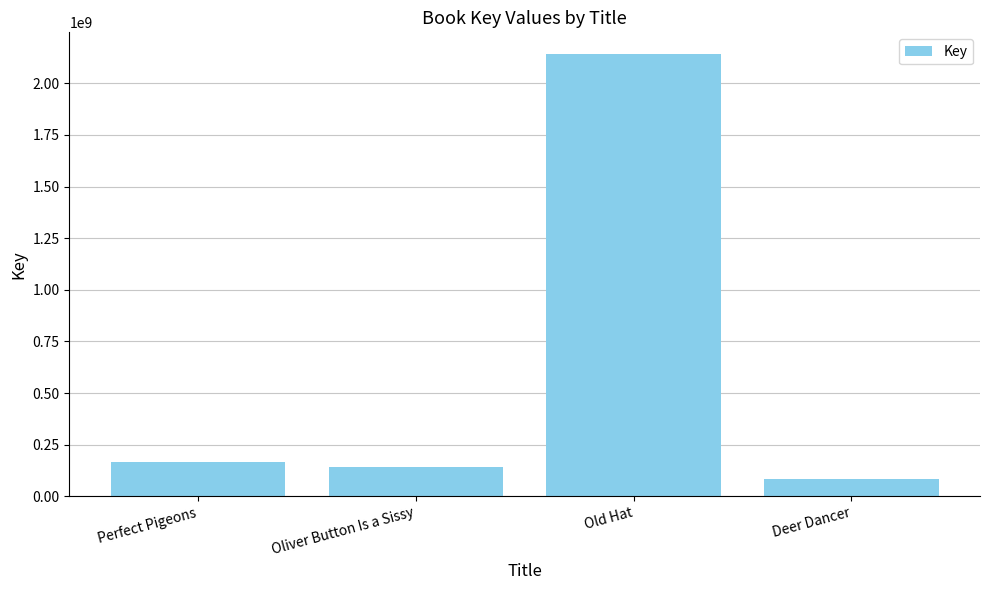

The value at Old Hat is 2139698769. True or false?

True